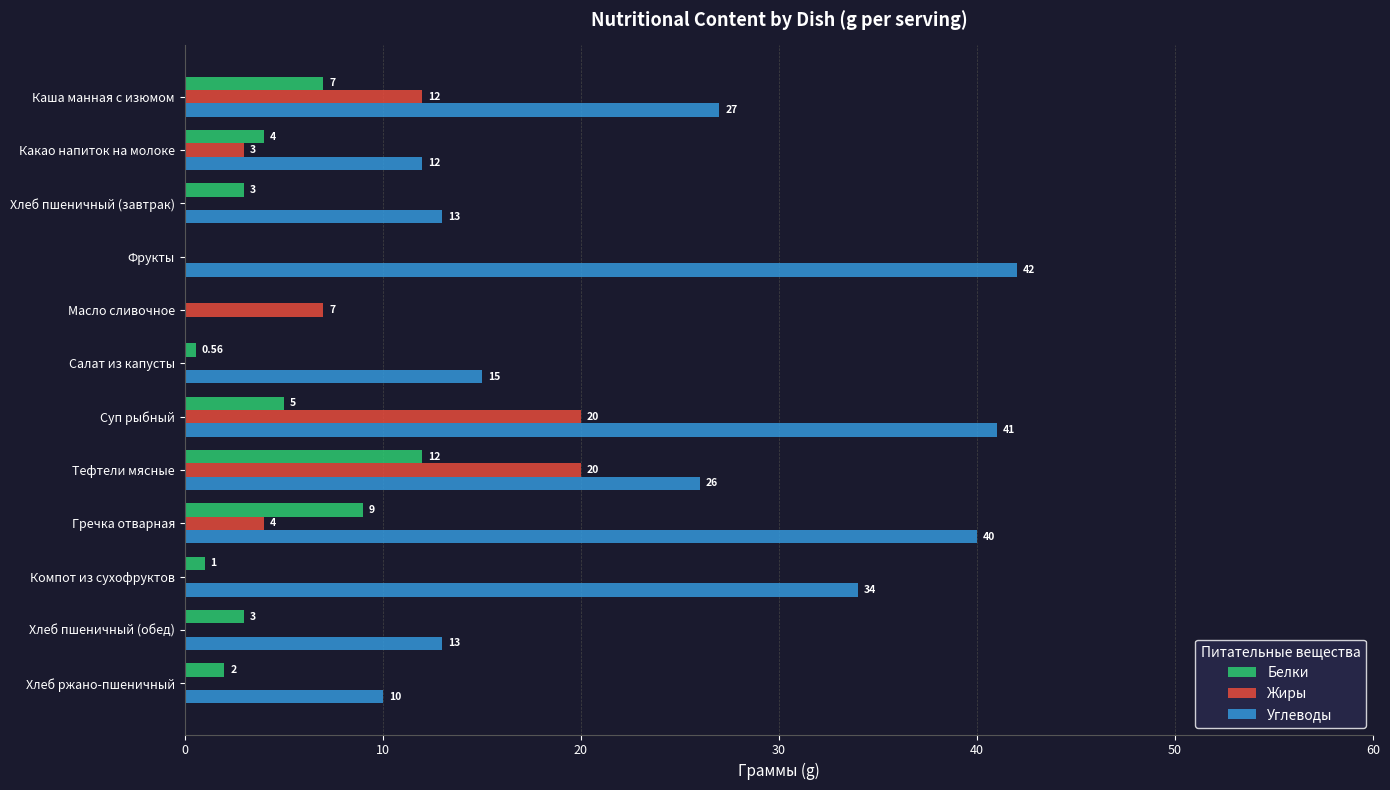

Between Тефтели мясные and Компот из сухофруктов, which series saw the biggest shift?

Жиры